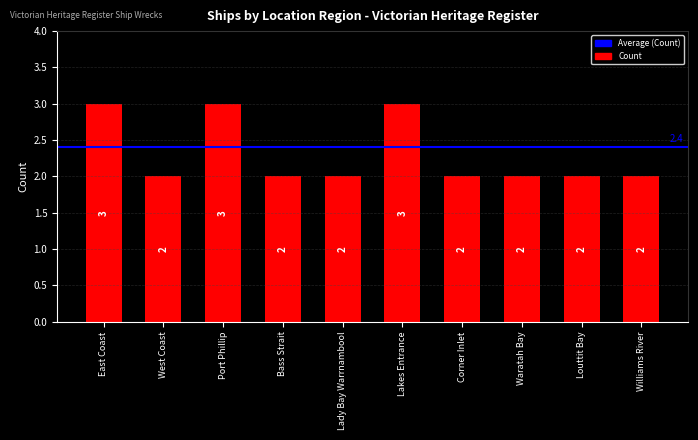

What position from the right is West Coast?

9